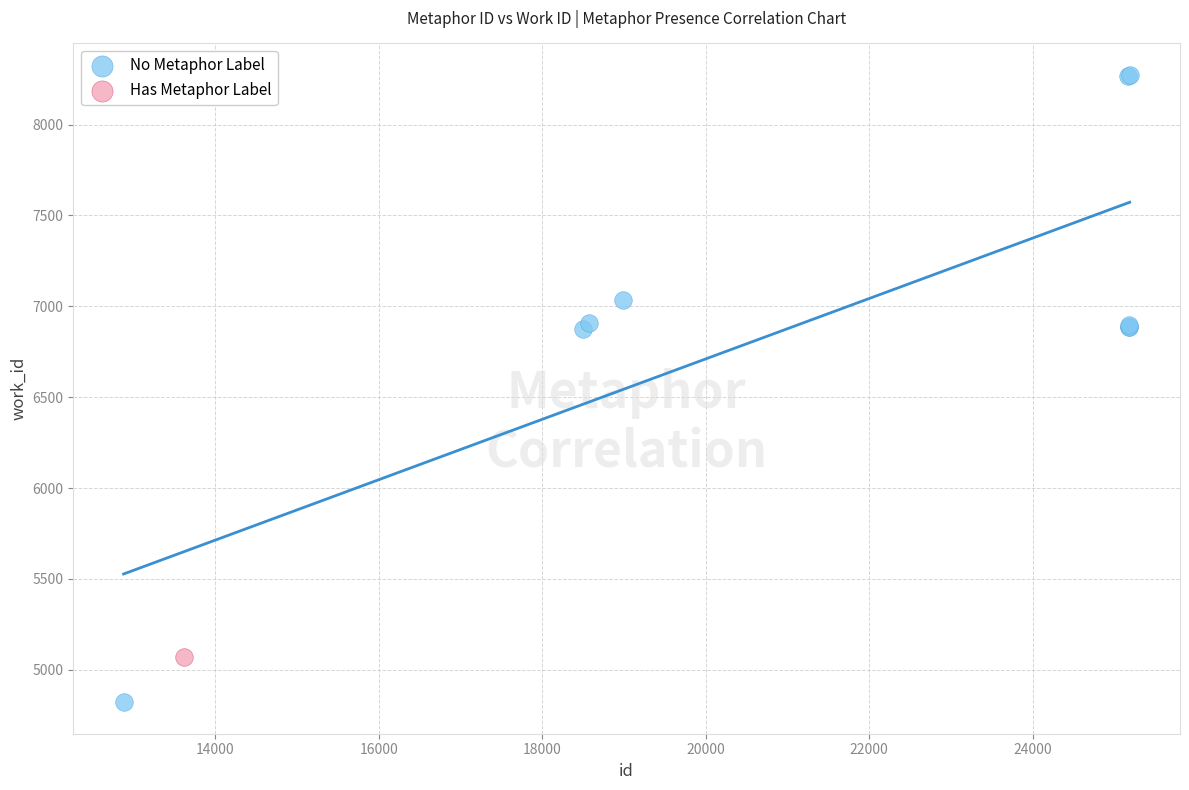

What are all the series names shown in the legend?

No Metaphor Label, Has Metaphor Label